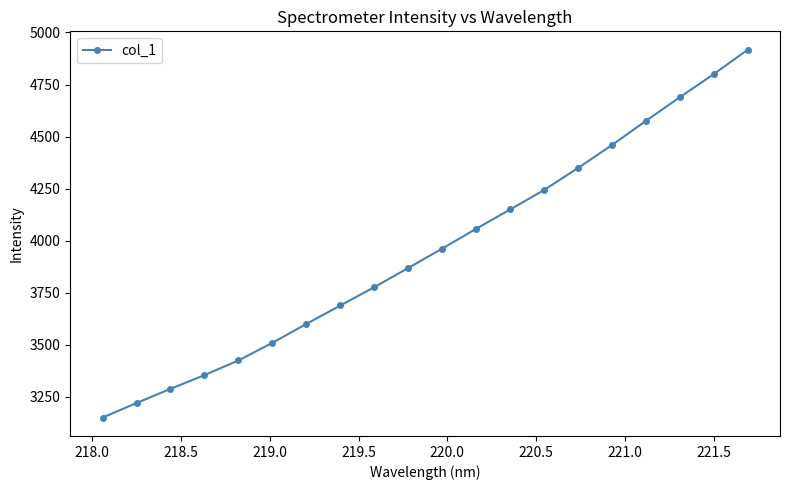

Reading right to left, list all the values displayed in this chart.

4917.2	4800.4	4689.1	4575.9	4459.4	4349.5	4243.7	4150.2	4057.7	3962.5	3869.4	3777.4	3689.3	3600.7	3510.1	3425.4	3355.1	3289.1	3220.9	3151.1